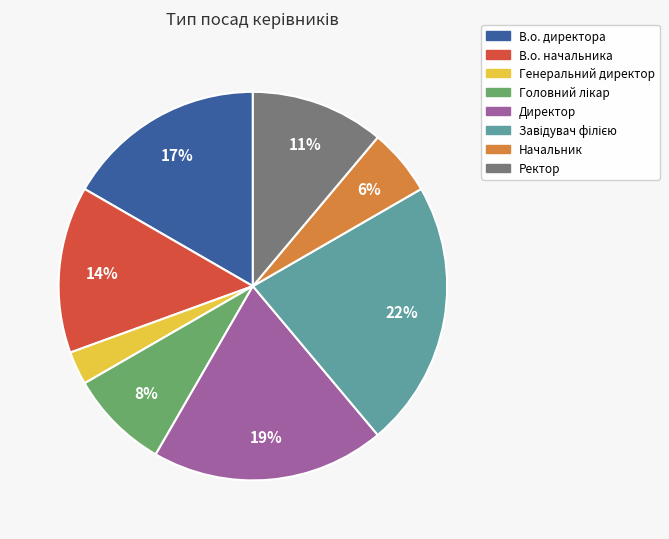

Count the number of slices in the pie.

8